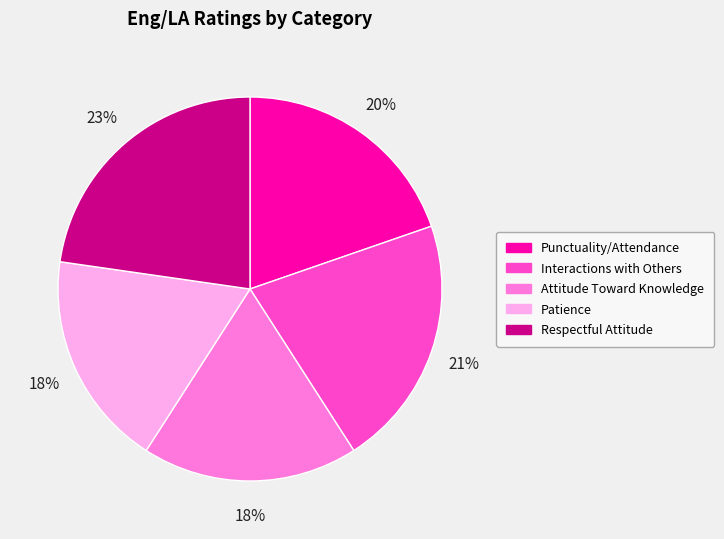

Do Respectful Attitude and Interactions with Others together represent more than half of the pie?

No